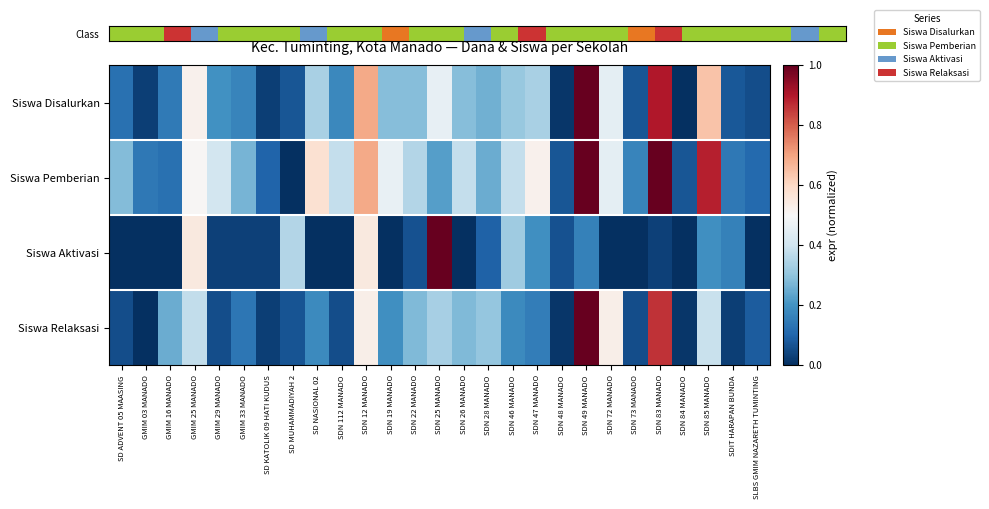

What is the difference between the highest and lowest values at GMIM 33 MANADO?

0.2